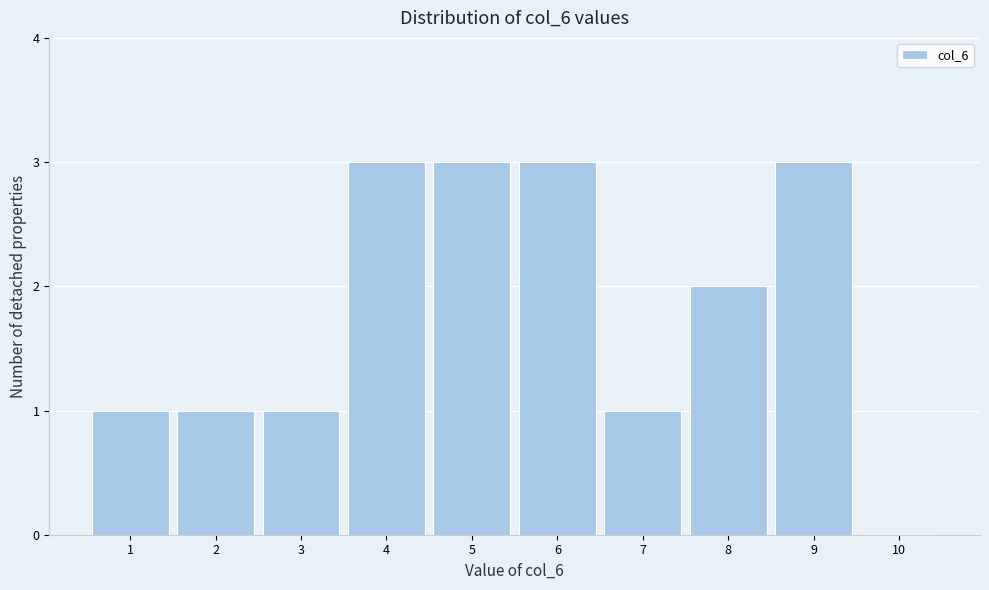

Reading left to right, list every bar in this chart as the range it spans on the x-axis followed by its height. The values are not printed on the chart, so give them approximately, as read against the axis.

0.5 to 1.5: 1
1.5 to 2.5: 1
2.5 to 3.5: 1
3.5 to 4.5: 3
4.5 to 5.5: 3
5.5 to 6.5: 3
6.5 to 7.5: 1
7.5 to 8.5: 2
8.5 to 9.5: 3
9.5 to 10.5: 0